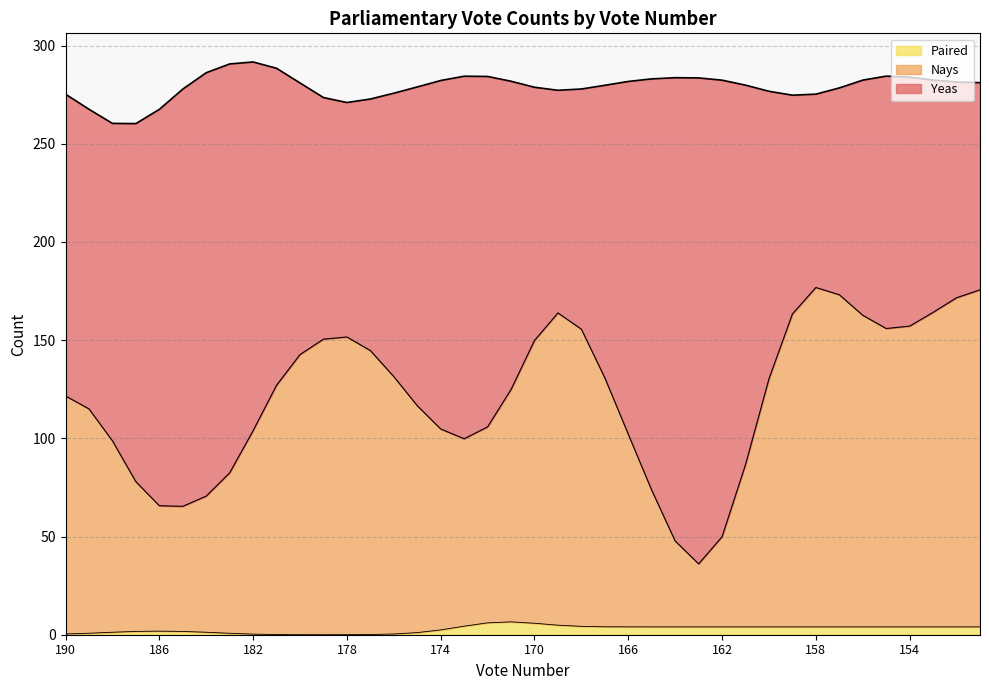

List the series in order of their overall mean, lowest first.

Paired, Nays, Yeas